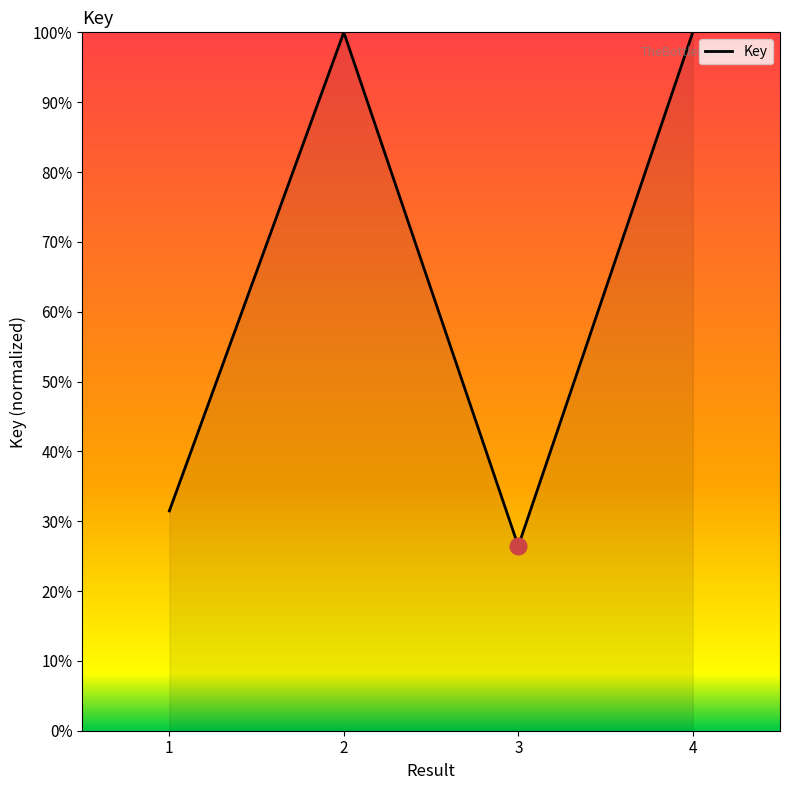

Between 2 and 1, which is larger?

2